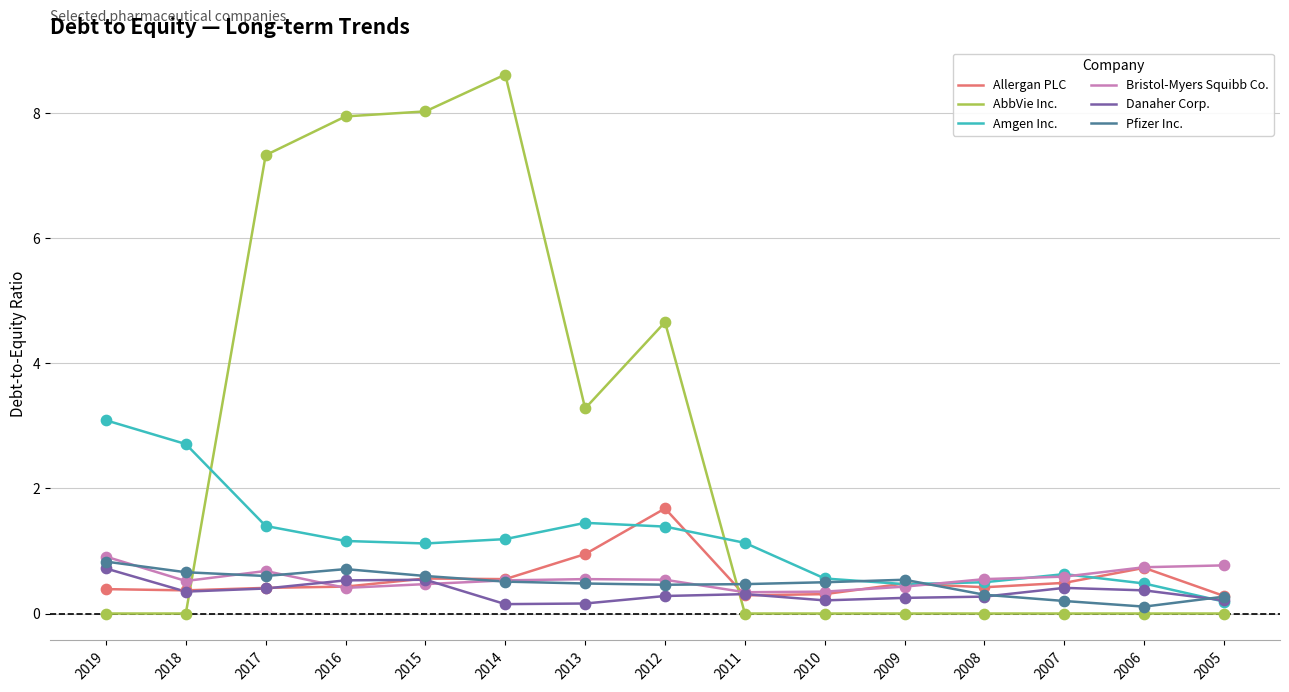

What is the total value across all series at 2016?

11.2